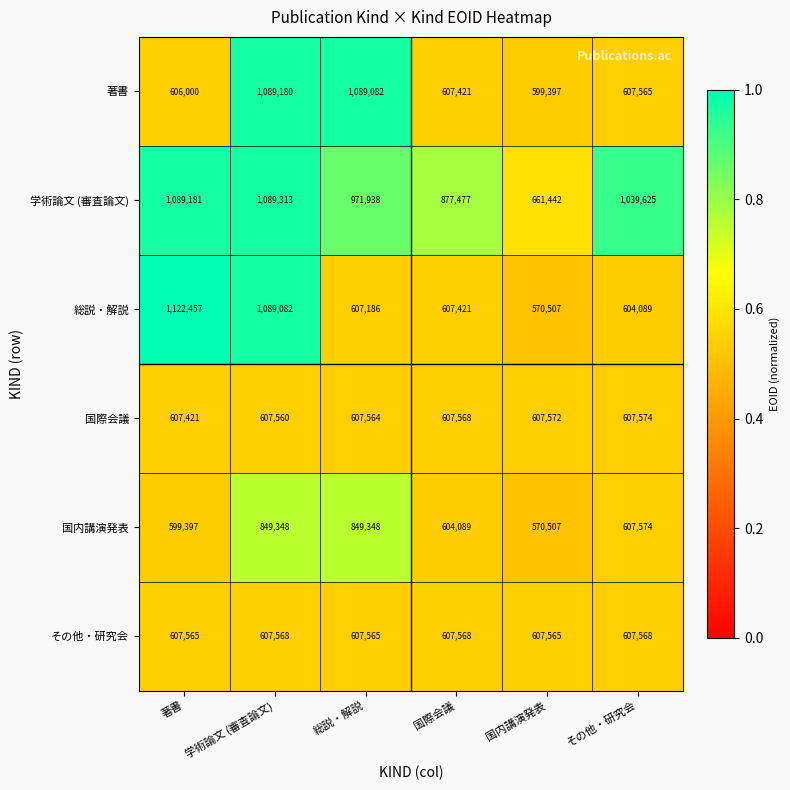

At which category is the sum across all series the highest?

学術論文 (審査論文)